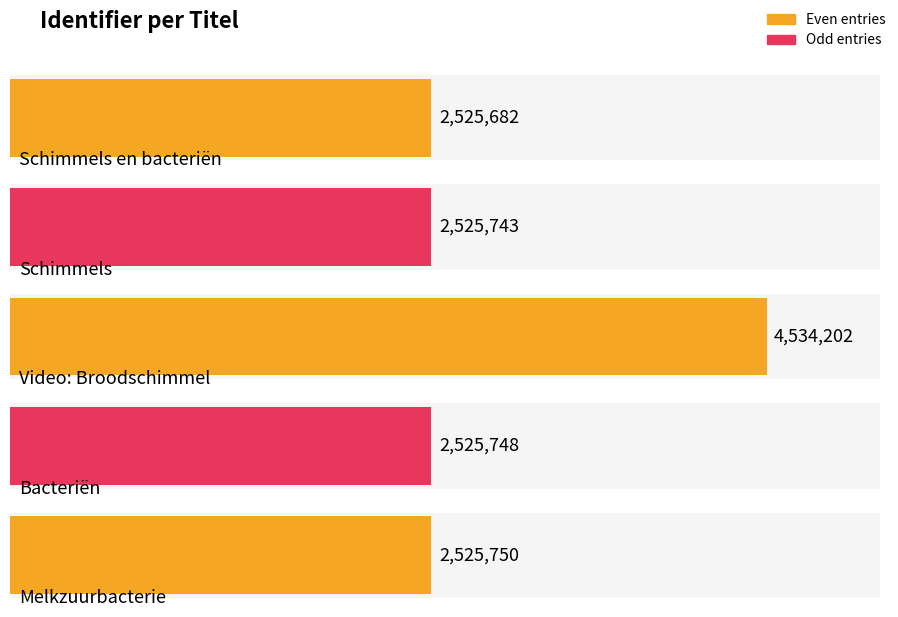

True or false: the data shows 4031458 at Schimmels.

False